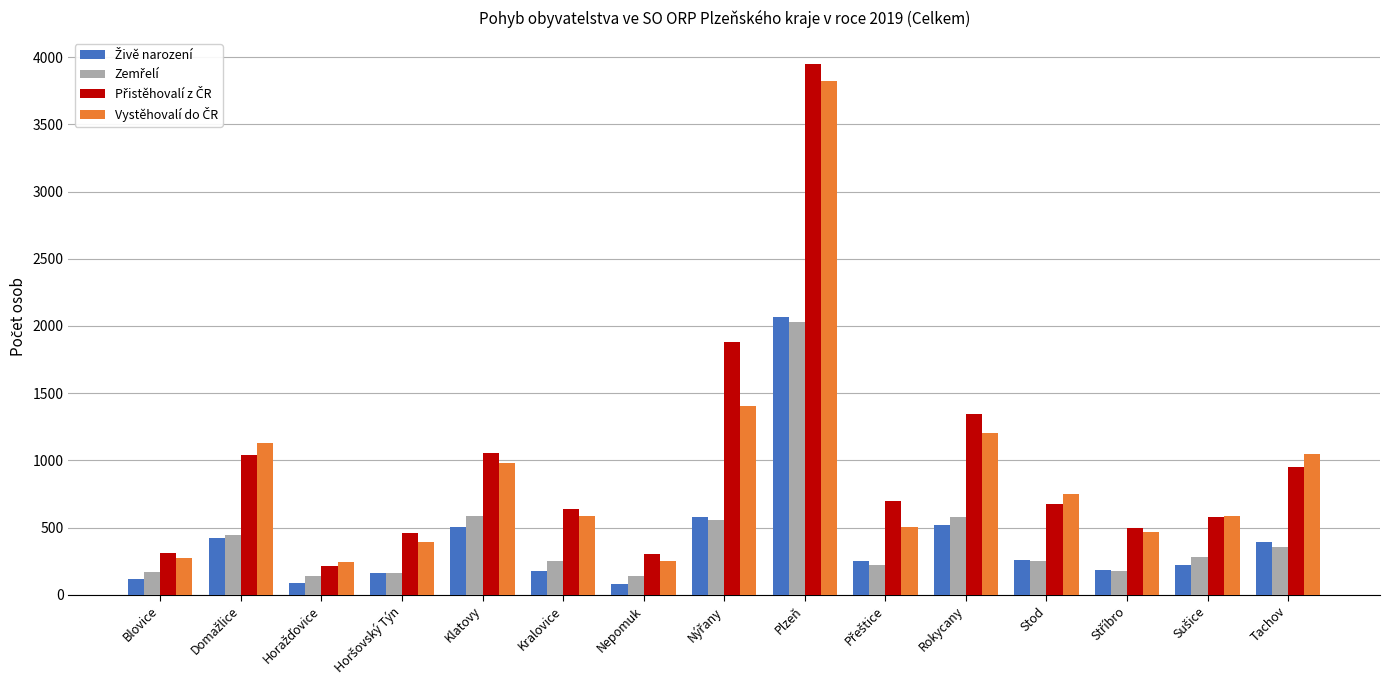

At which category does the chart reach its peak across all series?

Plzeň